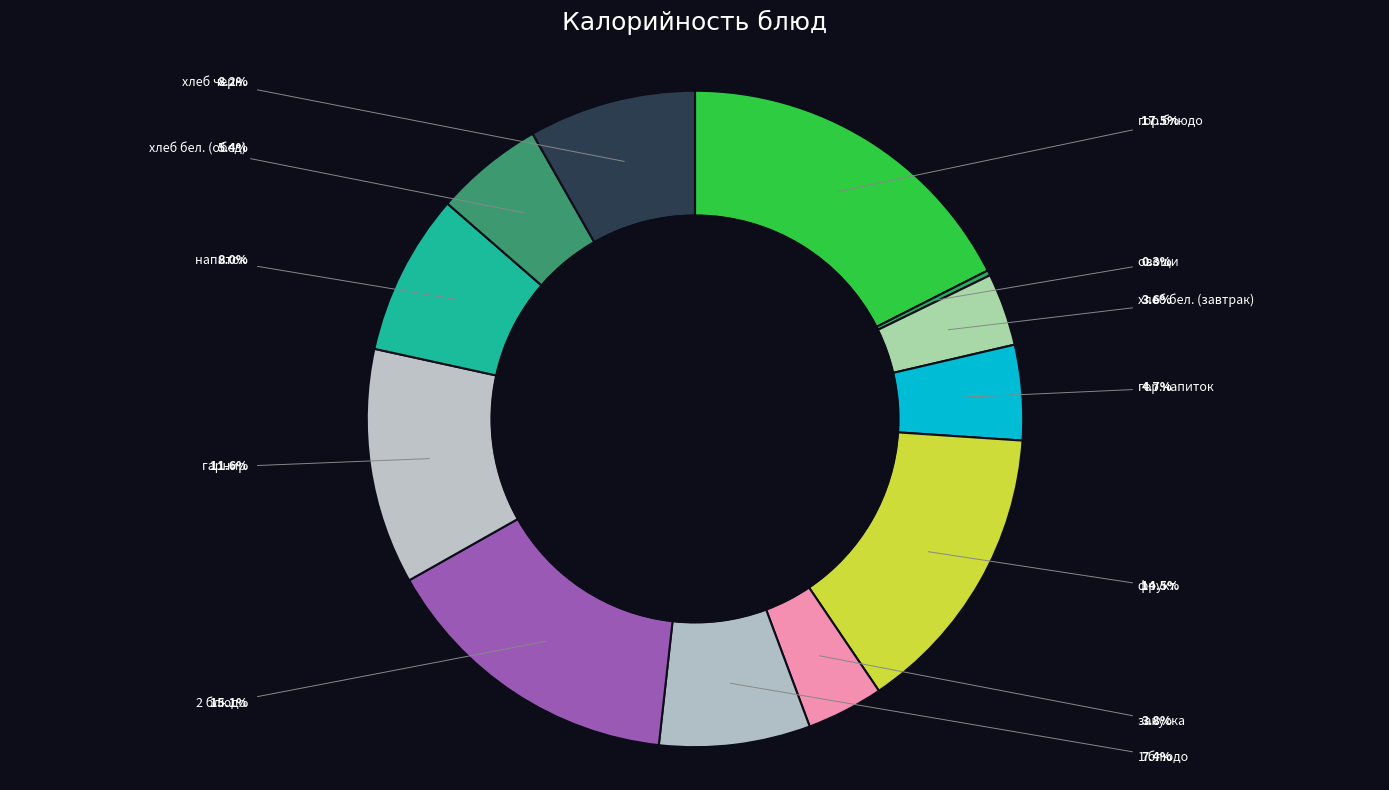

True or false: напиток accounts for 1% of the total.

False